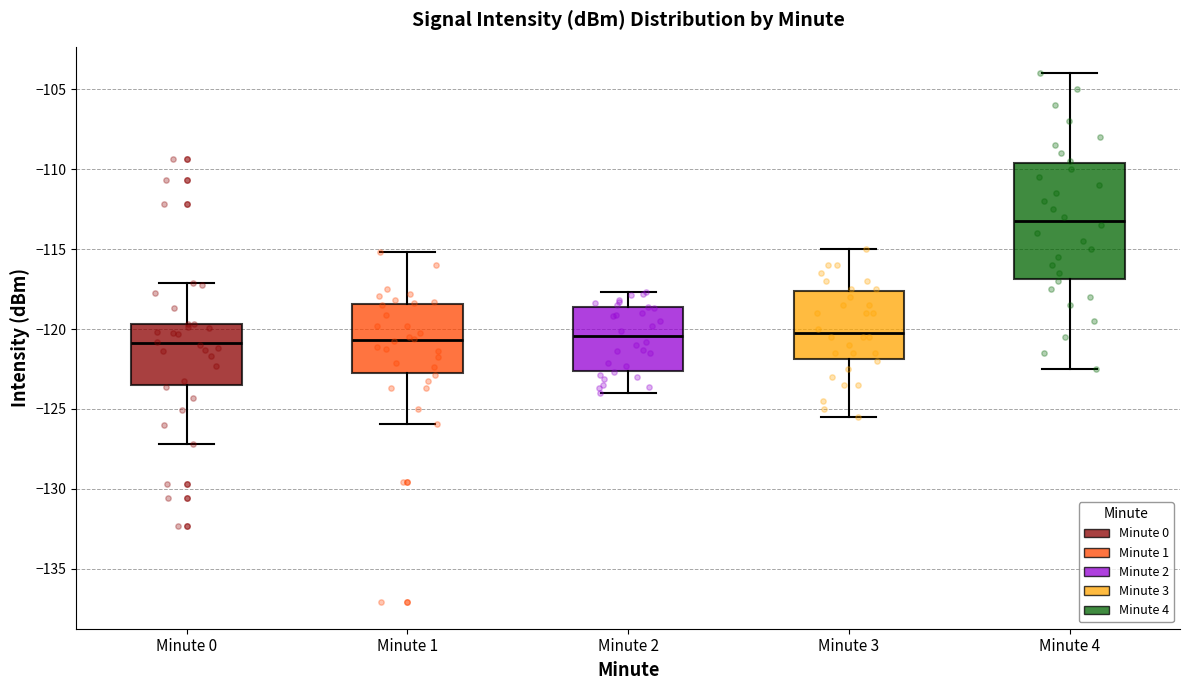

Where does the upper whisker of the box for Minute 3 end on the y-axis? The values are not printed on the chart, so give them approximately, as read against the axis.

-115.0